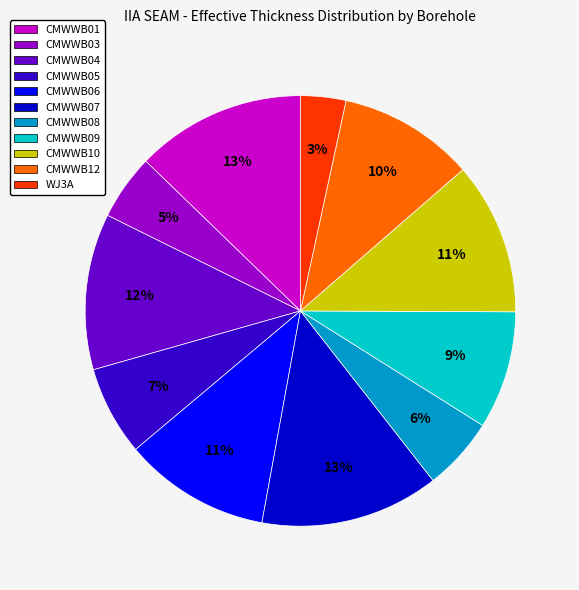

To the nearest percent, what percentage of the pie is CMWWB05?

7%